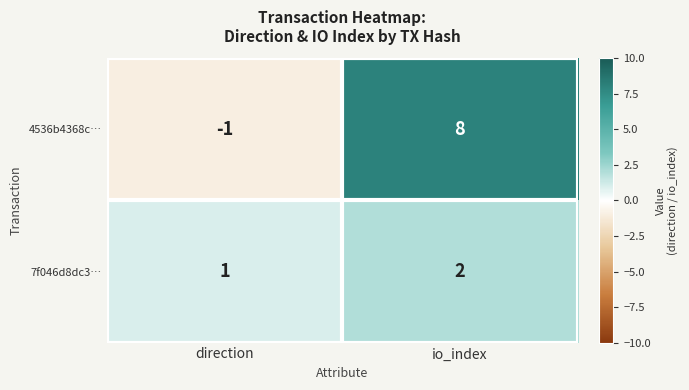

Rank the series by their average value, from highest to lowest.

4536b4368c…, 7f046d8dc3…